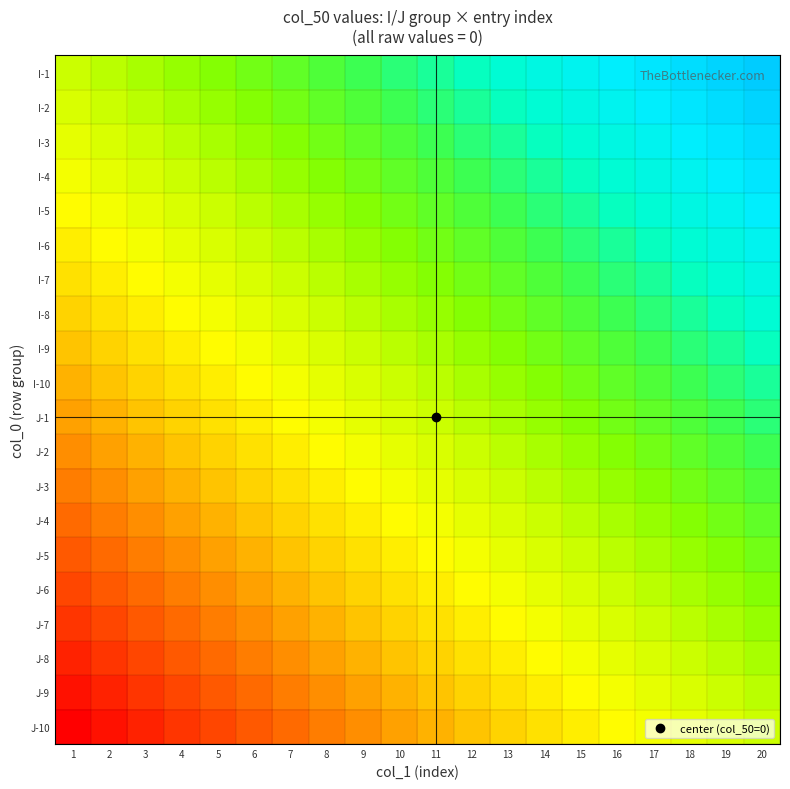

What is the total value across all series at 2?

5.5